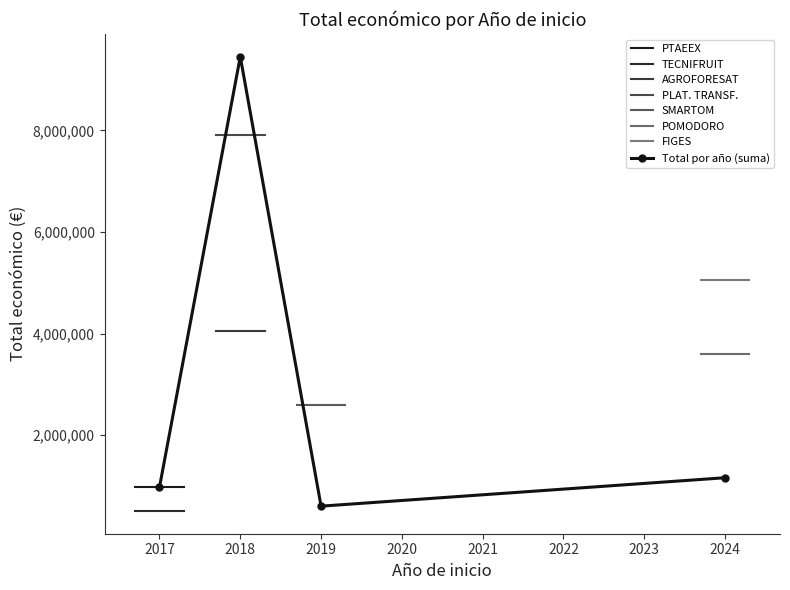

What is the minimum value for Total por año (suma)?

599962